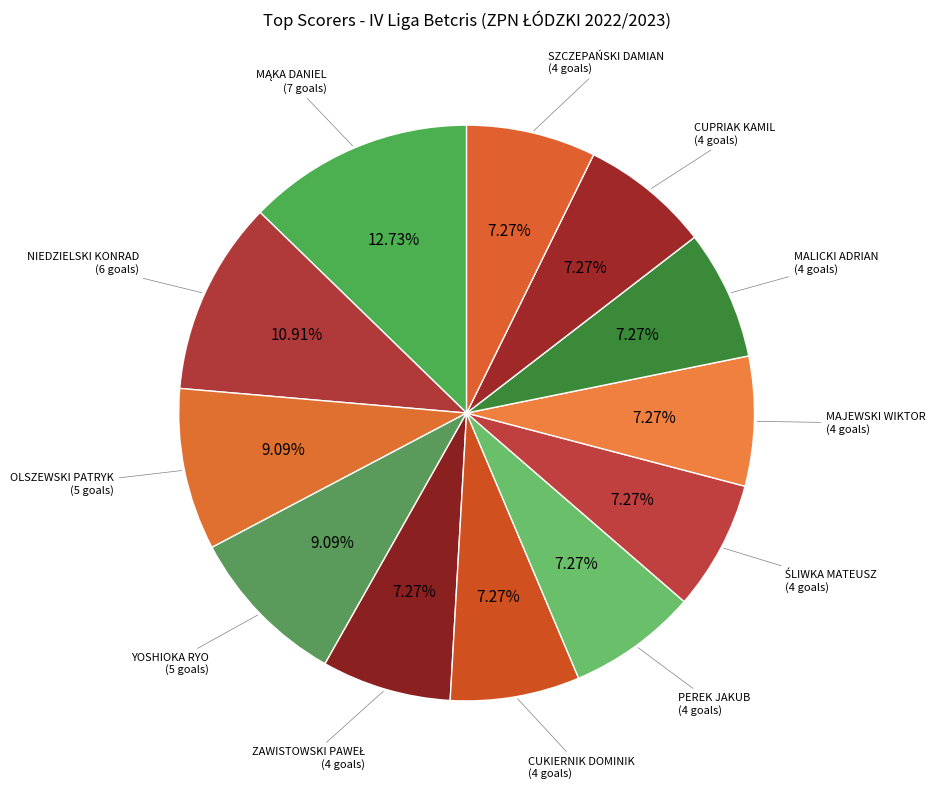

To the nearest percent, what portion does YOSHIOKA RYO represent?

9%